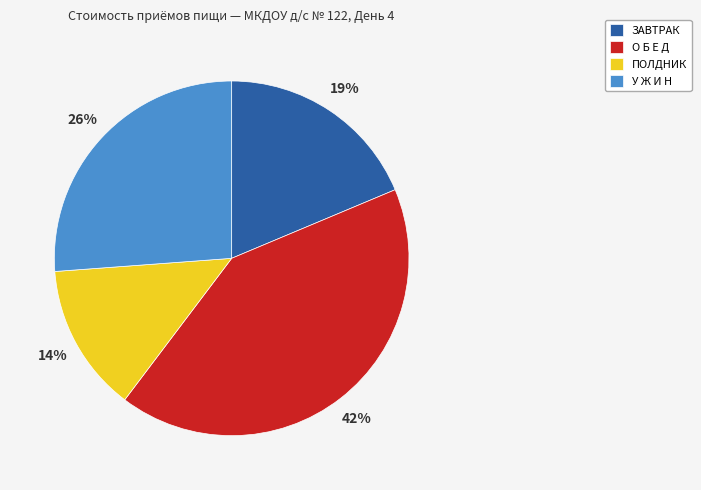

To the nearest percent, what percentage of the pie is ЗАВТРАК?

19%